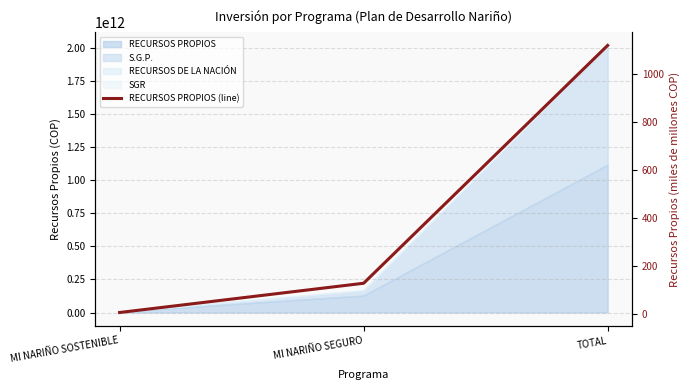

Where is the data nearest to the value 563?

MI NARIÑO SEGURO